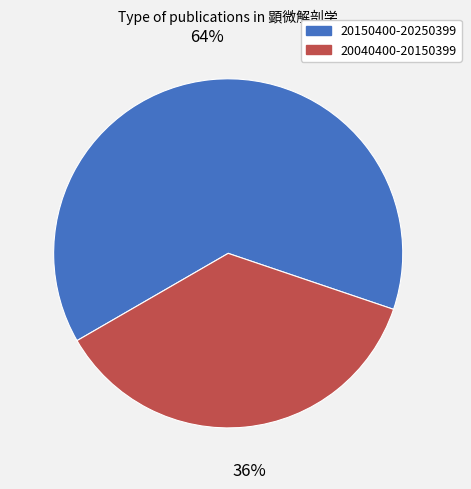

Rank the categories by value from lowest to highest.

20040400-20150399, 20150400-20250399